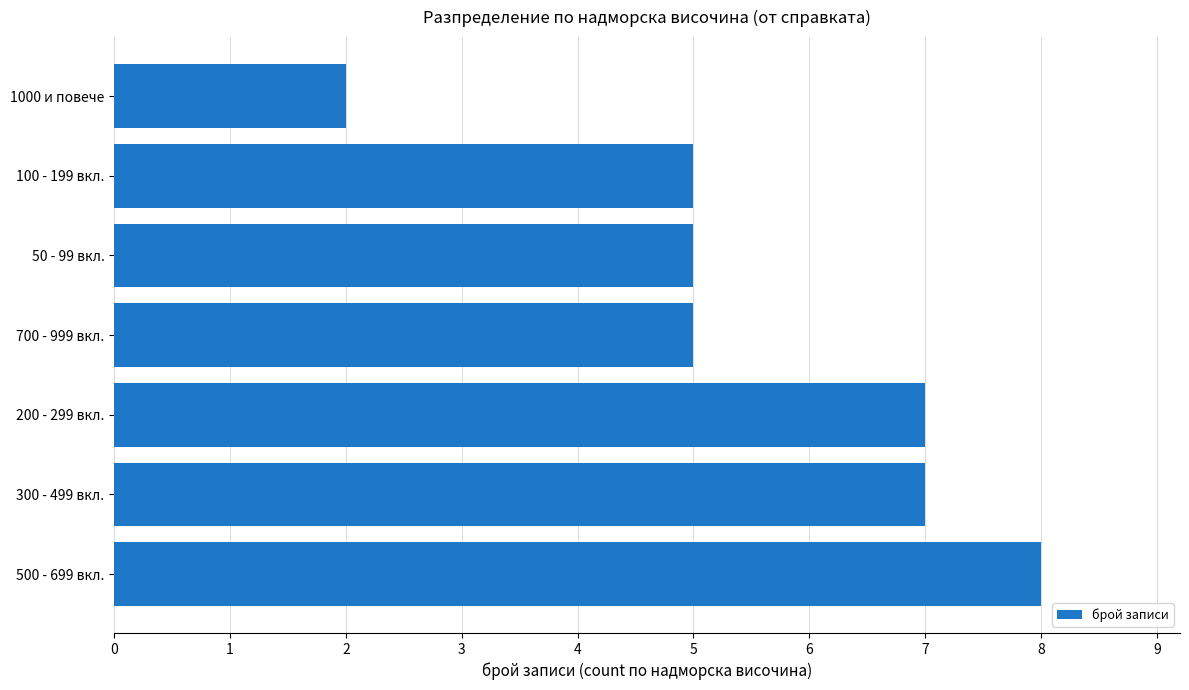

True or false: the data shows 5 at 100 - 199 вкл..

True